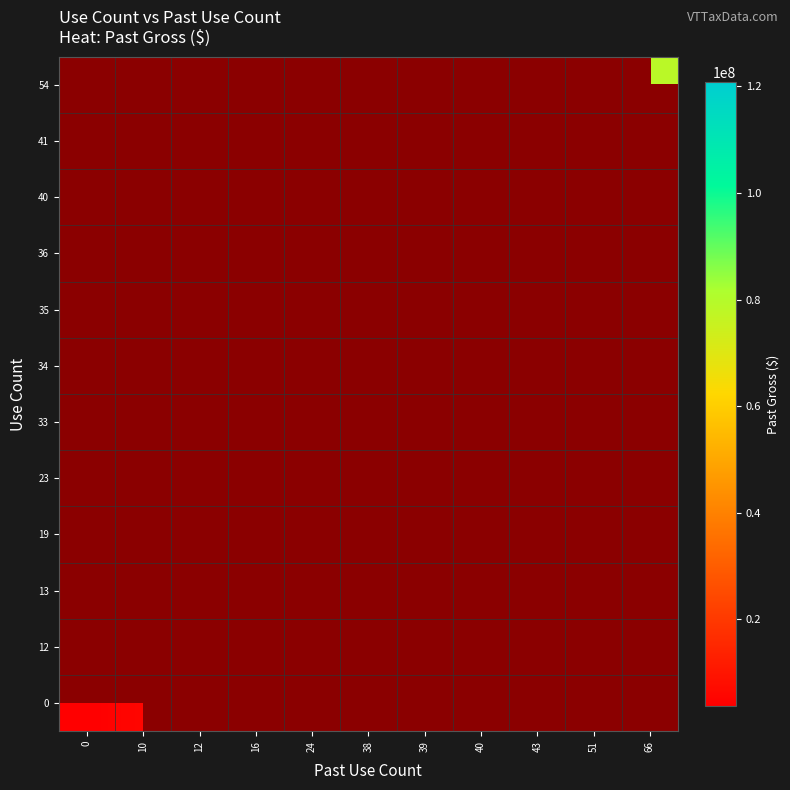

At how many categories does at least one series exceed 44347355?

3